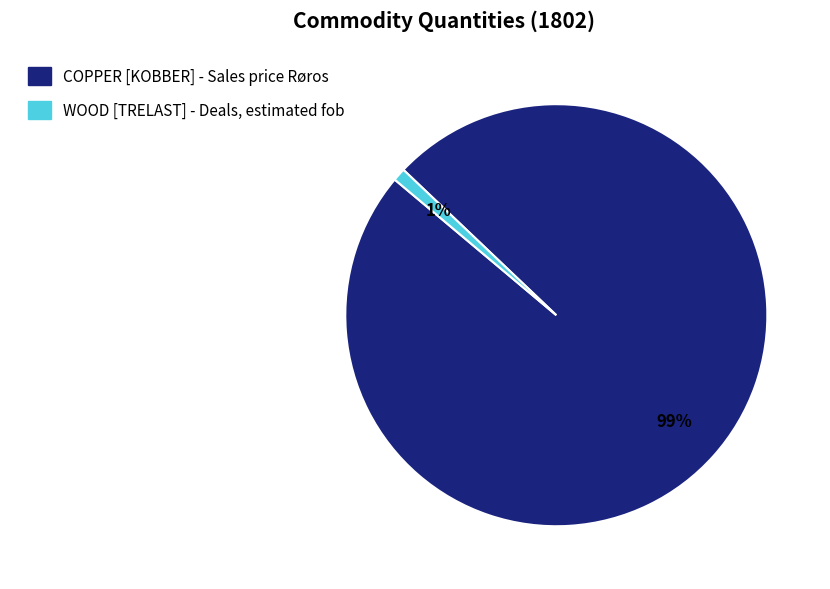

Is COPPER [KOBBER] - Sales price Røros the majority of the pie?

Yes